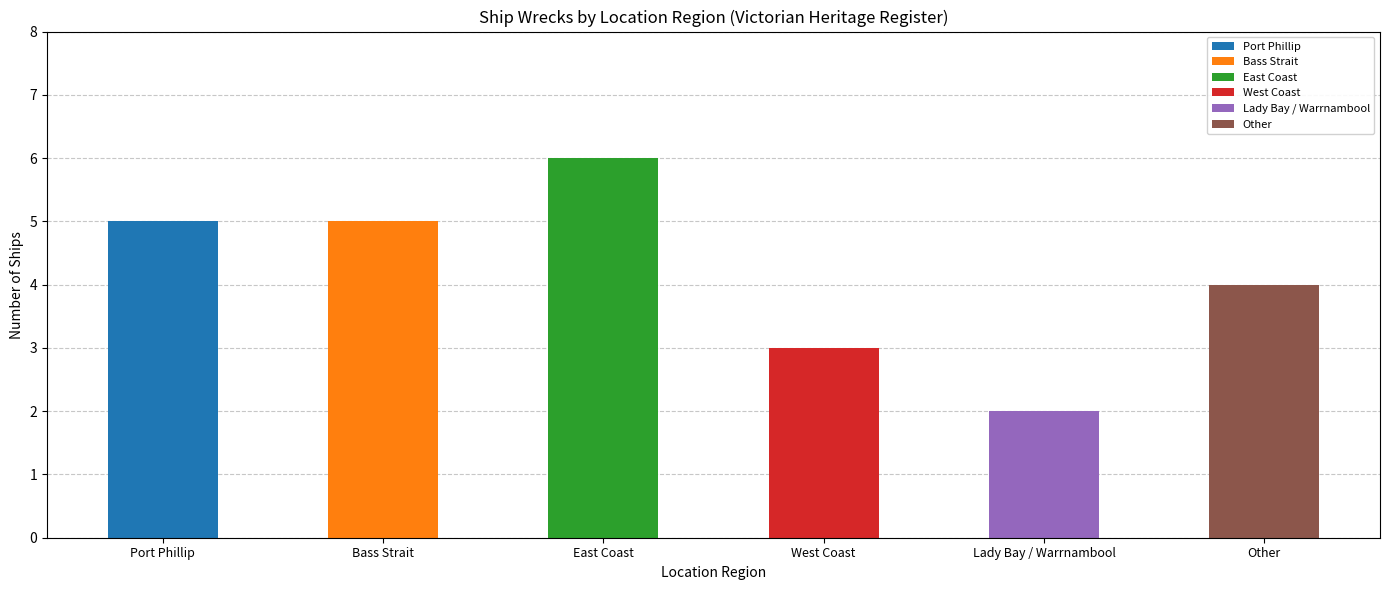

What is the change in value from Bass Strait to West Coast?

-2